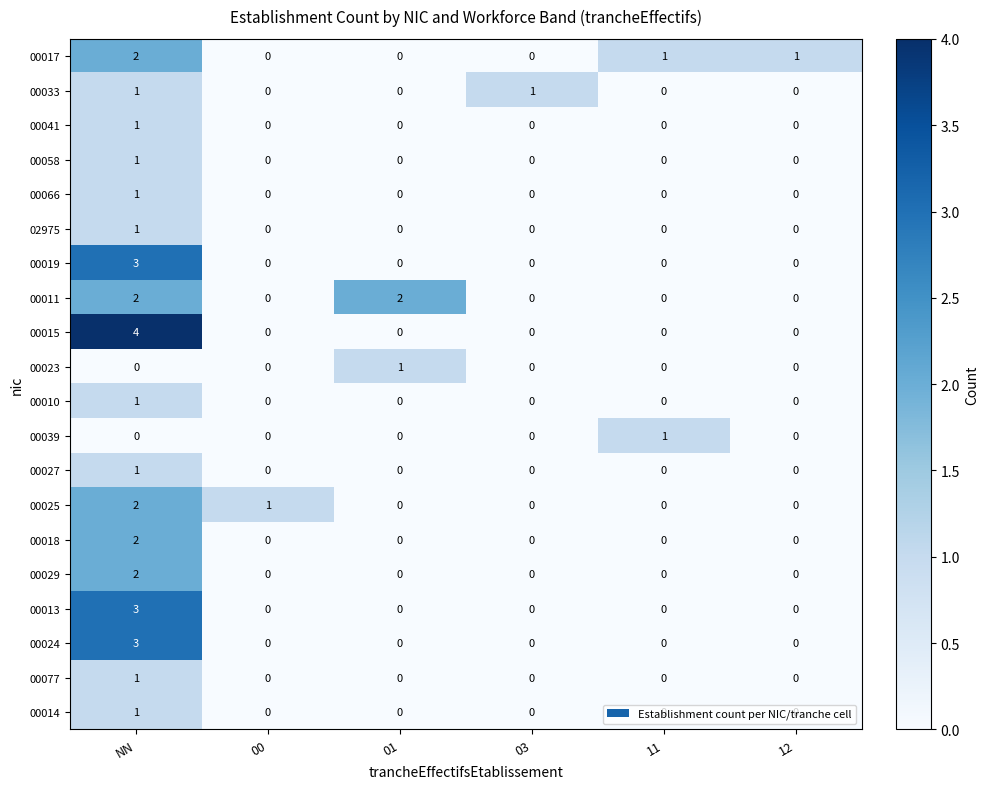

What is the spread (max minus min) of values at NN?

4